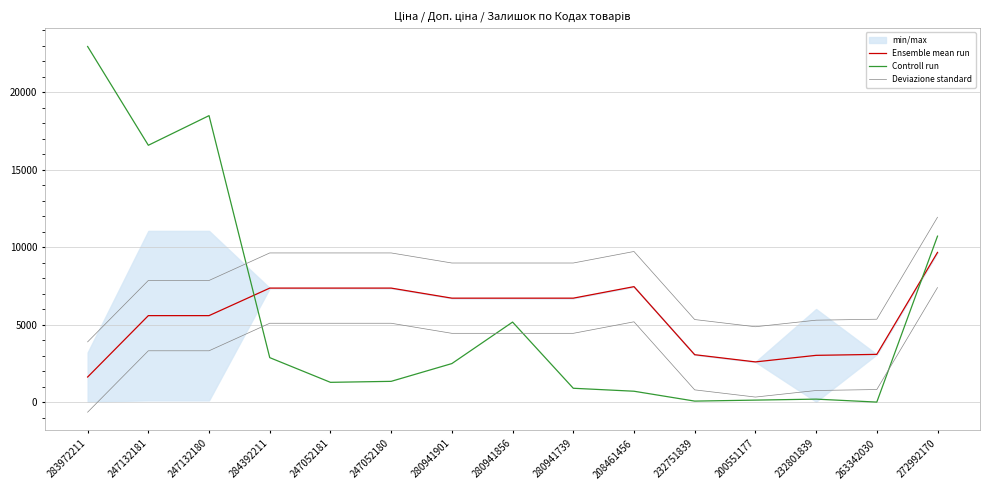

At which category is the sum across all series the highest?

272992170